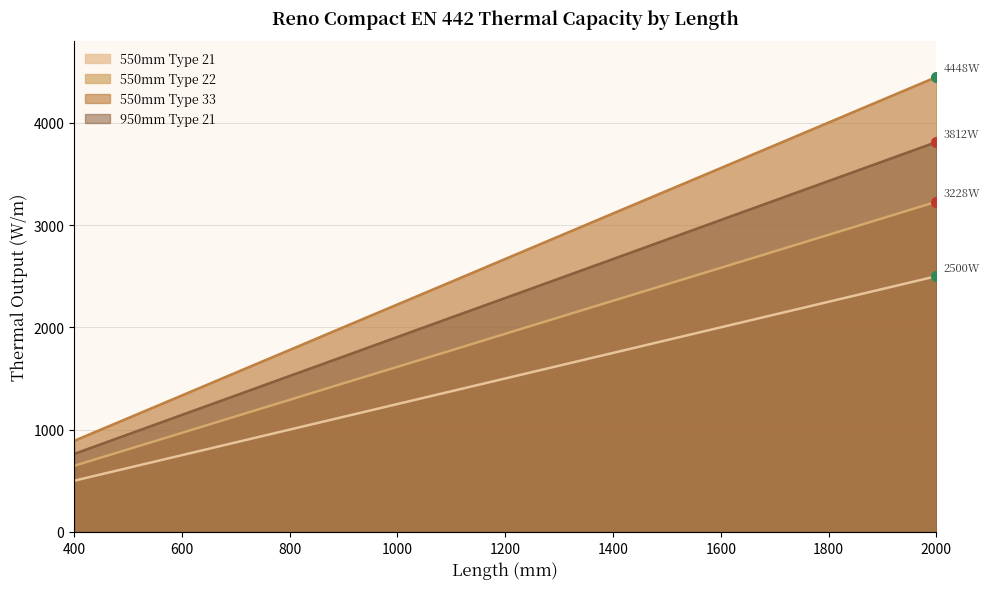

True or false: 550mm Type 33 has more than 2 points higher than both neighbors.

False